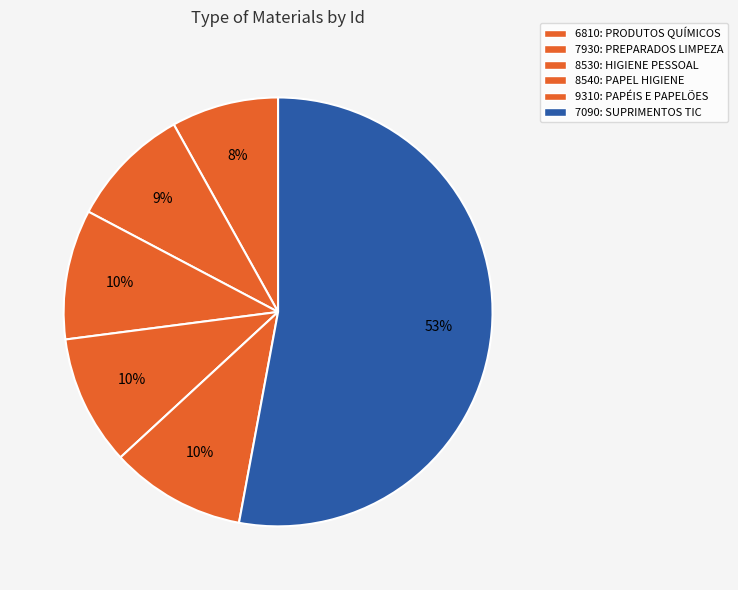

The 9310: PAPÉIS E PAPELÕES slice represents 10% of the pie. True or false?

True